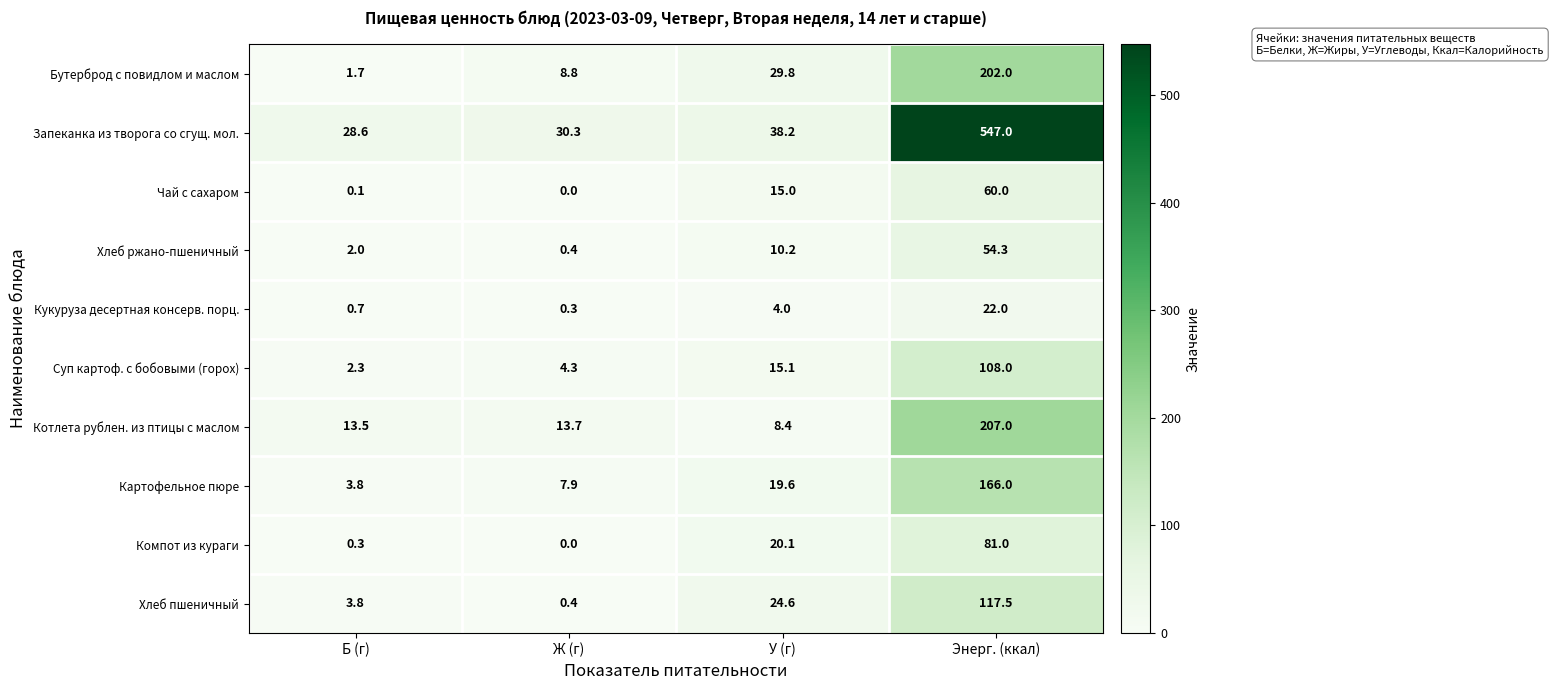

Count the number of data series in this chart.

10